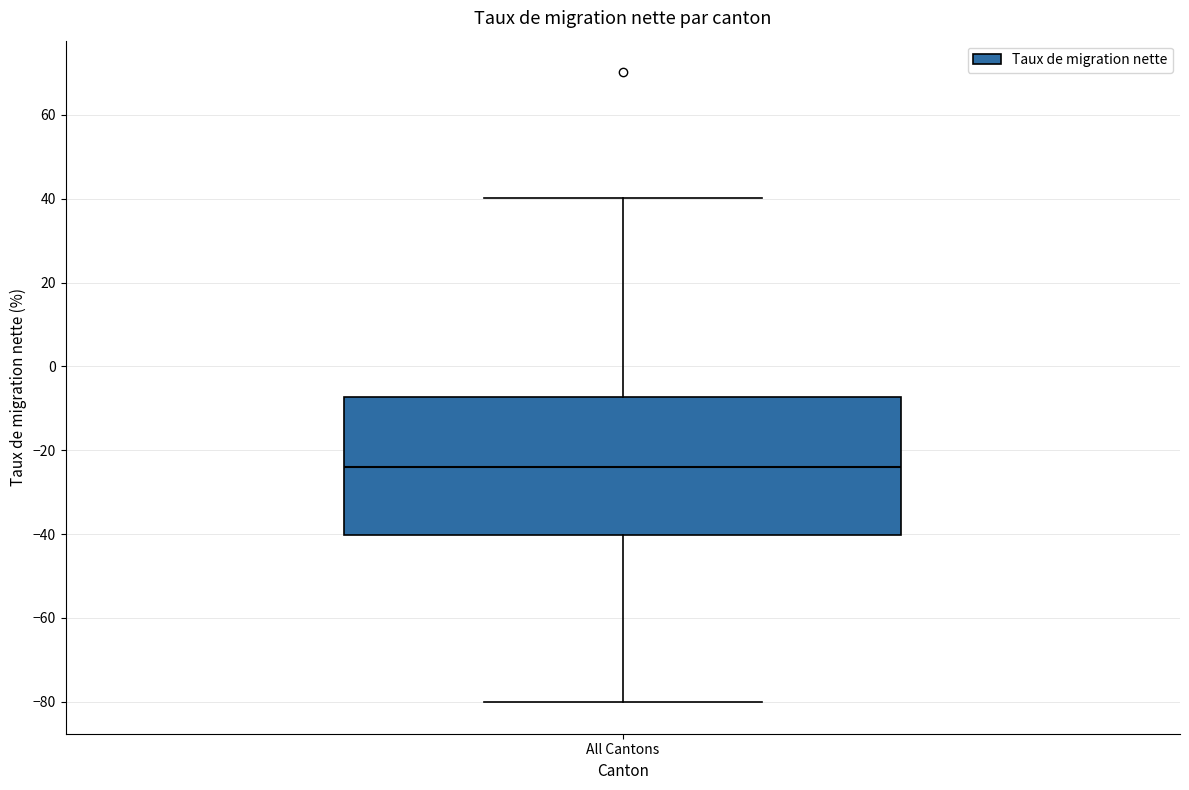

Transcribe this box plot: give where the median line is, the range the box spans, and where the two whiskers end, as read against the y-axis. The values are not printed on the chart, so give them approximately, as read against the axis.

median -24, box -40 to -8, whiskers -80 to 40